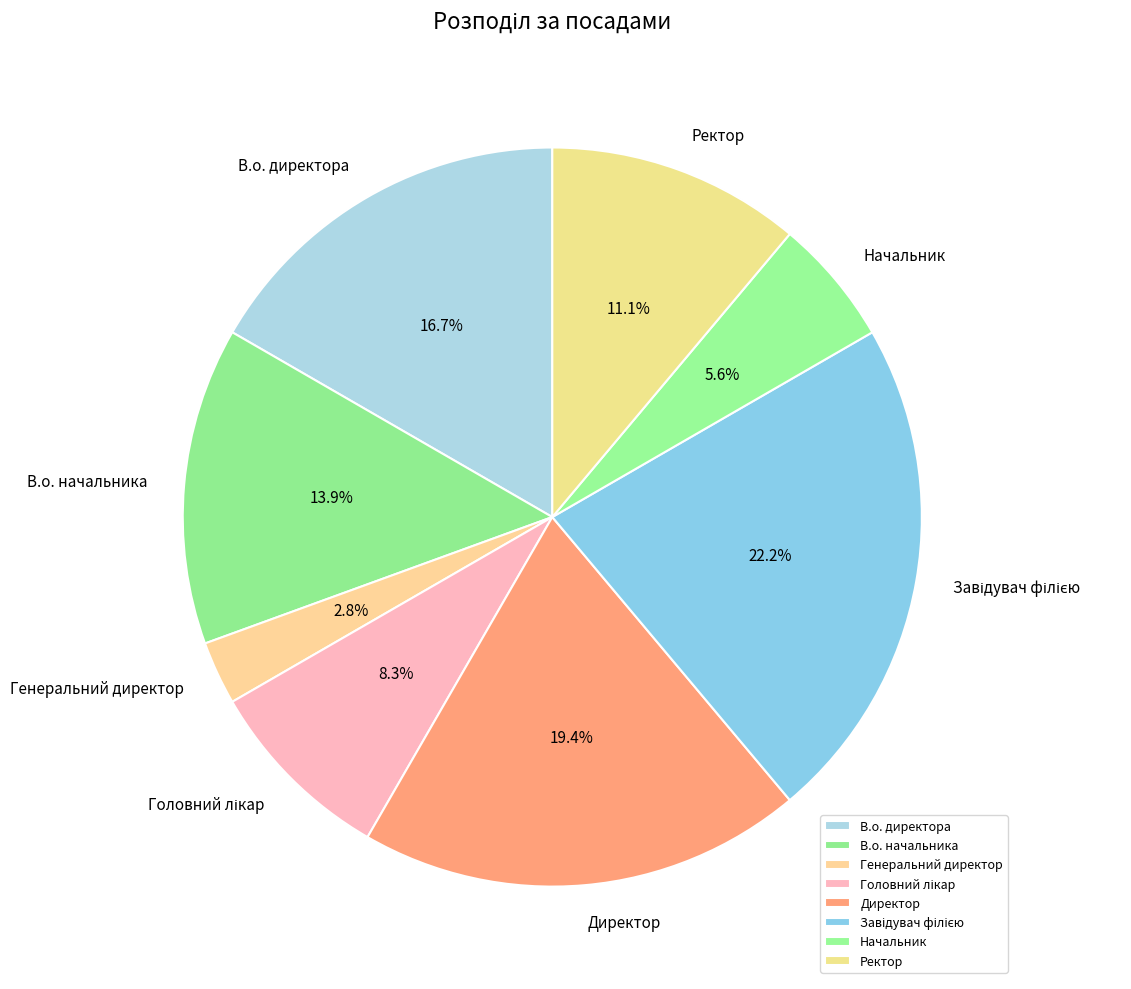

Which slice is the smallest?

Генеральний директор